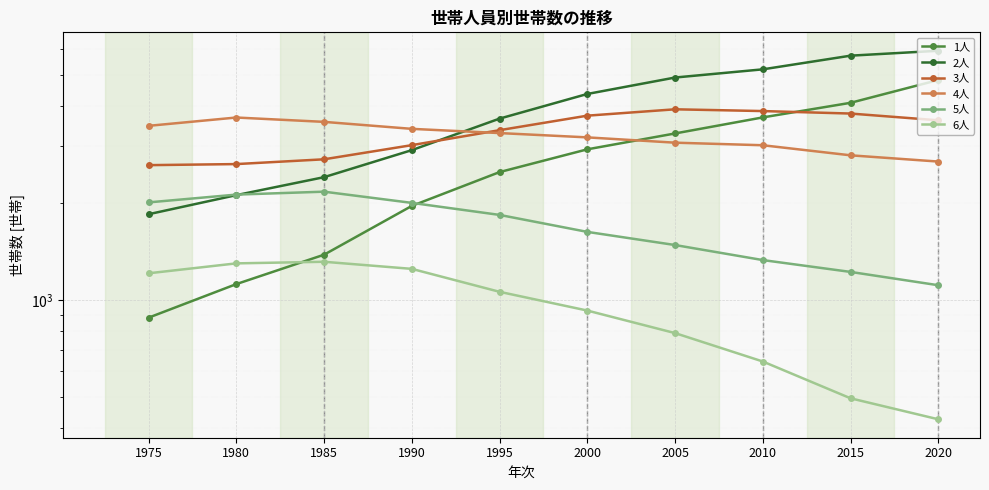

True or false: 5人 and 4人 intersect in this chart.

False